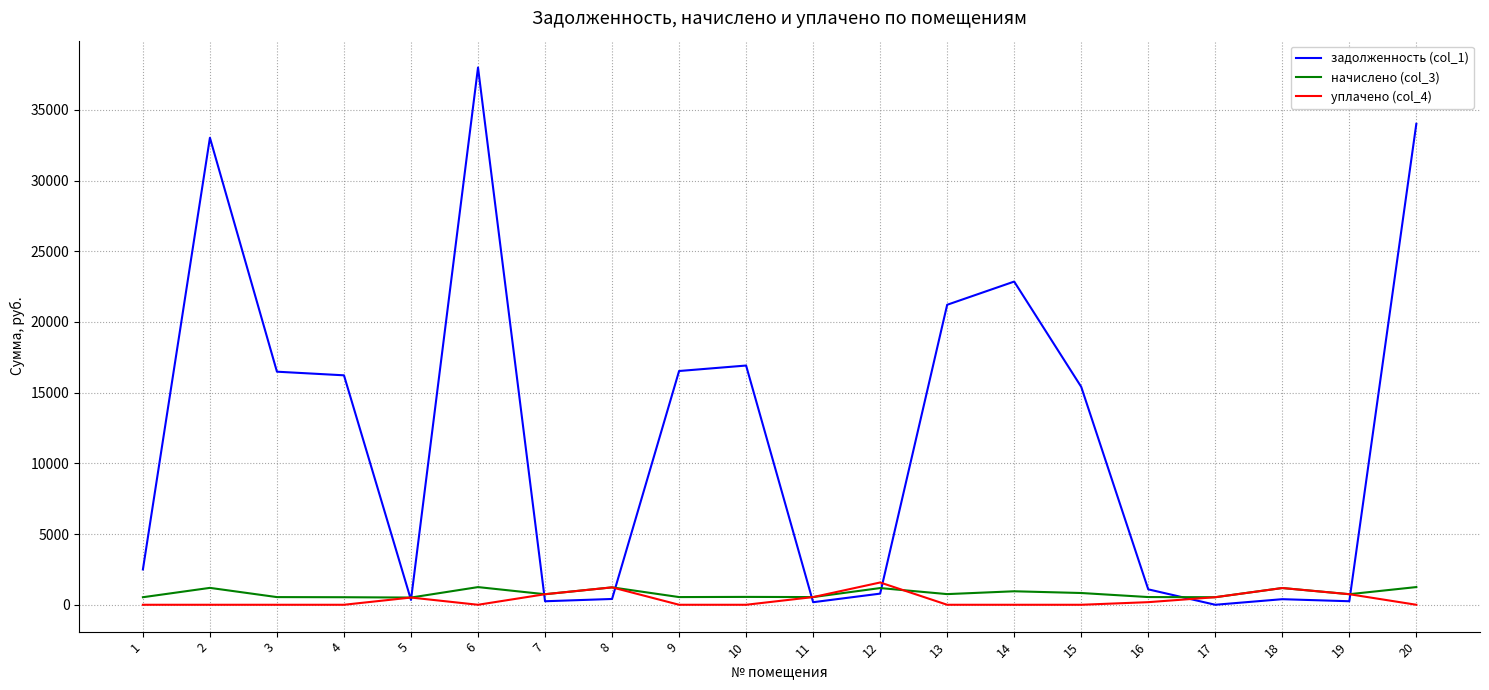

Which series has the largest range (max minus min)?

задолженность (col_1)